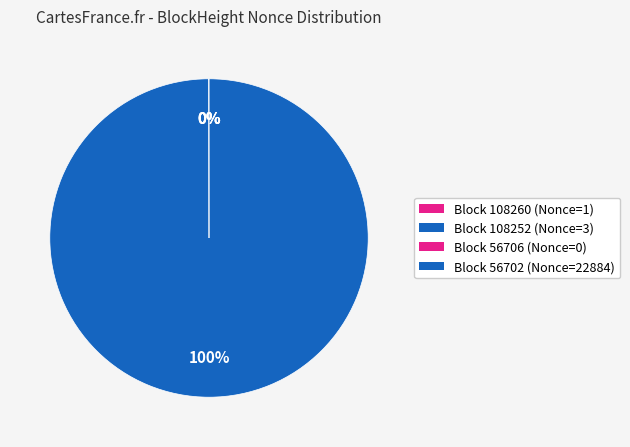

Is 56702 the majority of the pie?

Yes